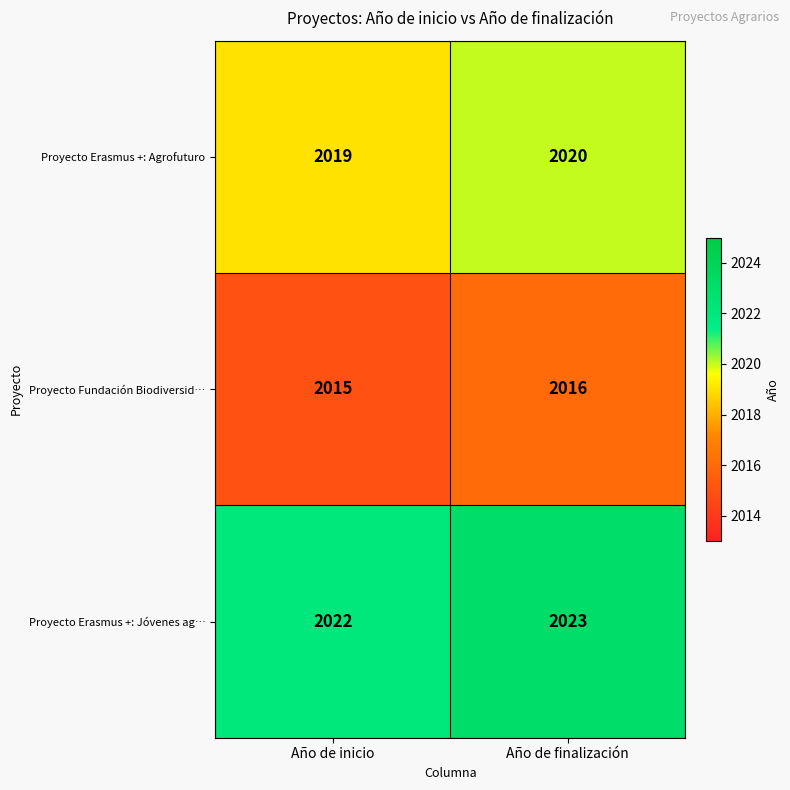

Count the number of categories in the chart.

2